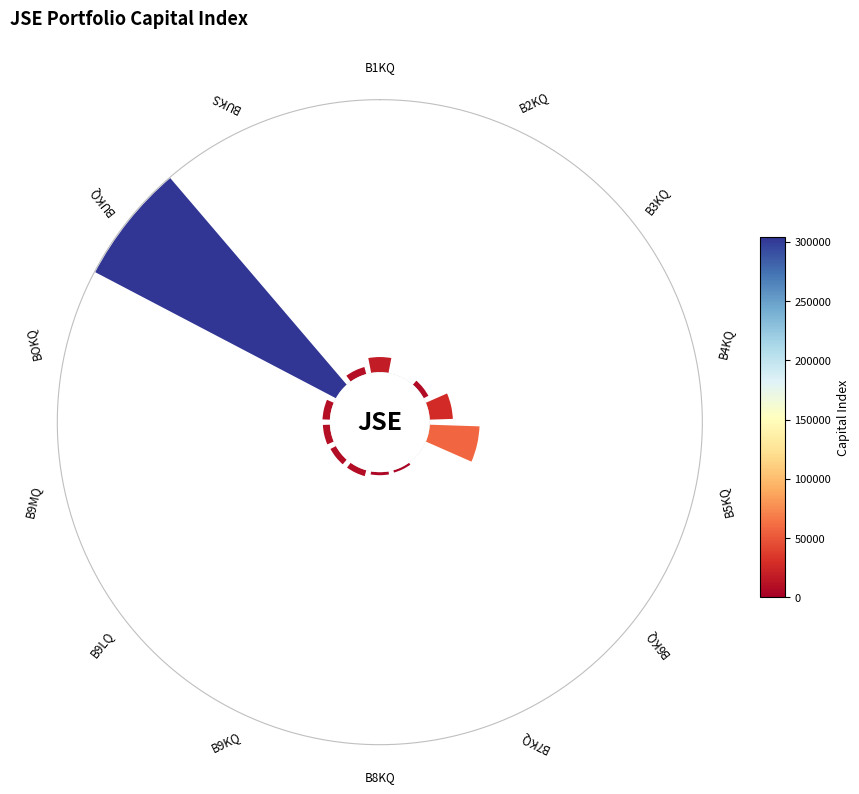

How many slices are in this pie chart?

14